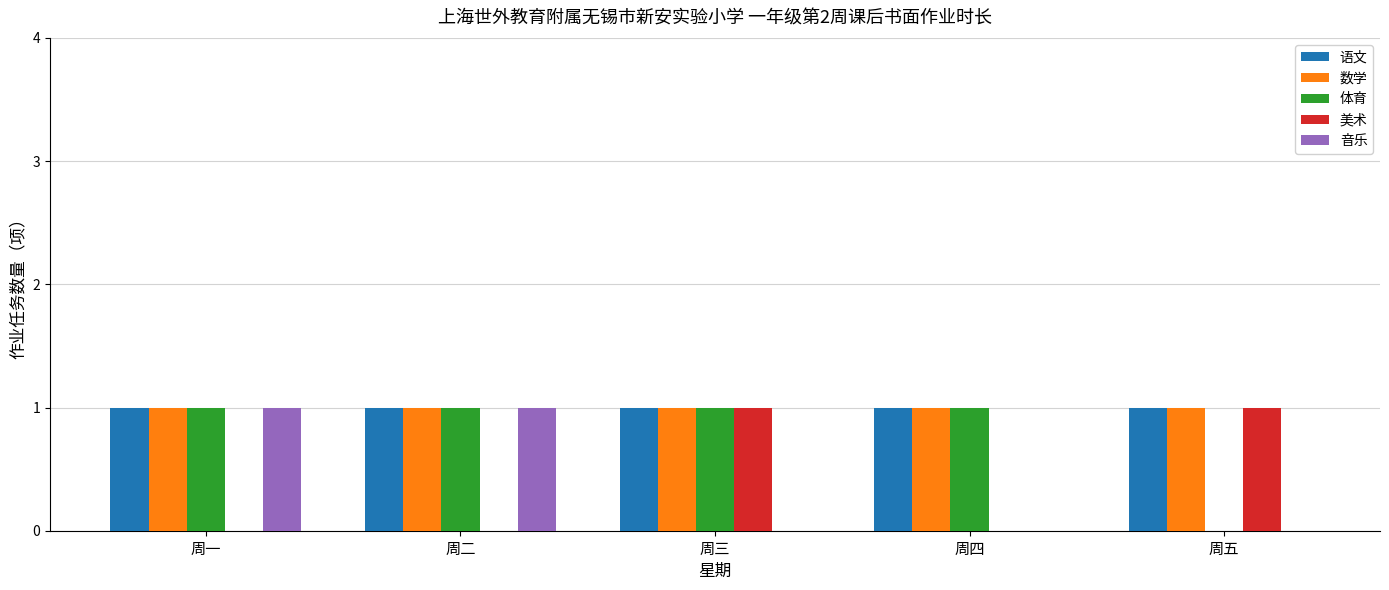

Which series changed the most between 周一 and 周四?

音乐